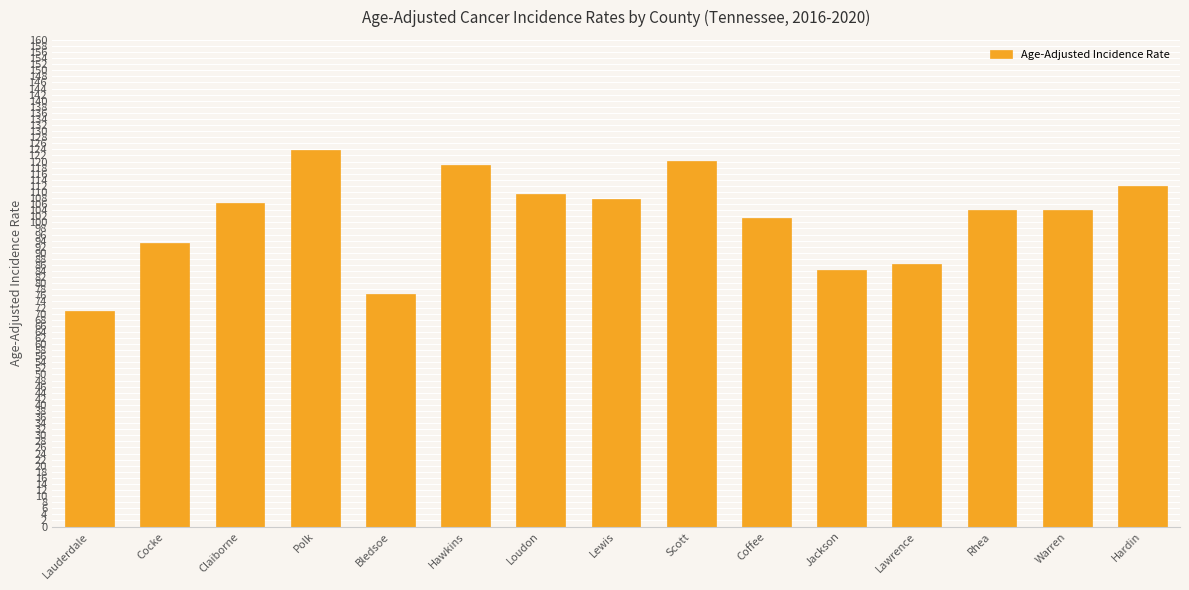

Approximately how many times larger is the value at Lauderdale compared to Bledsoe?

0.9